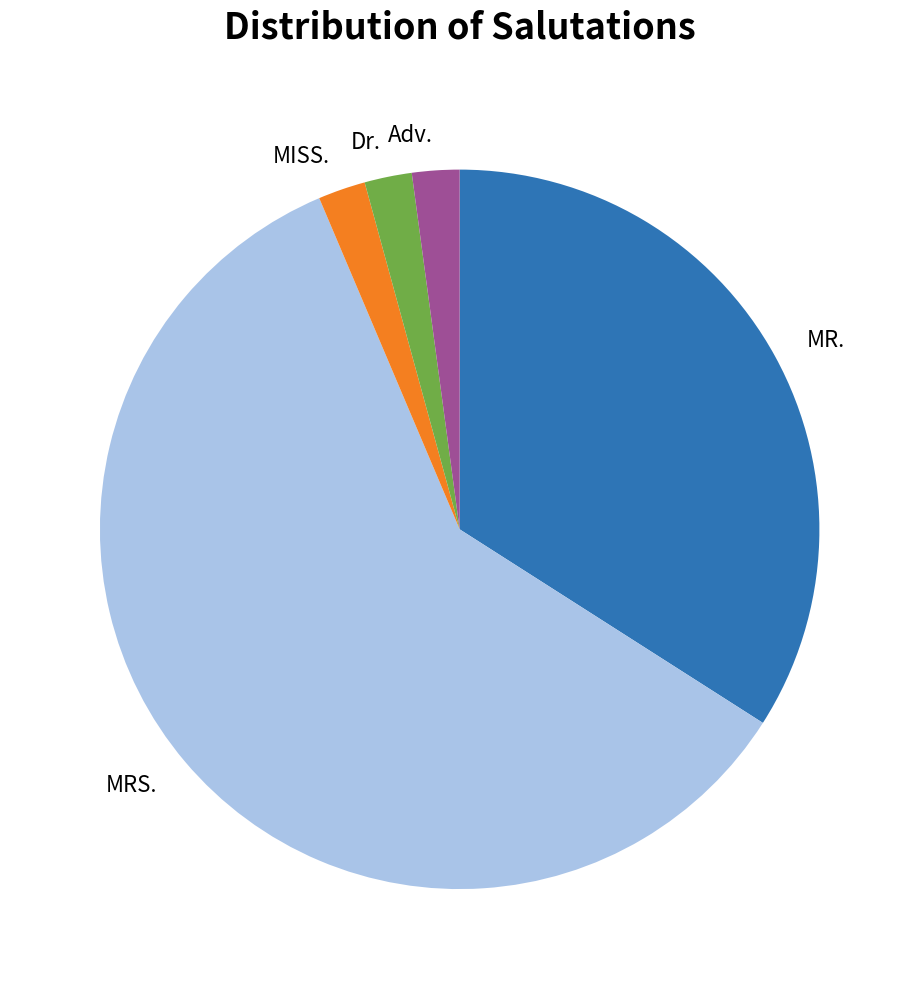

What is the ratio of the value at MR. to the value at Adv.?

16.0